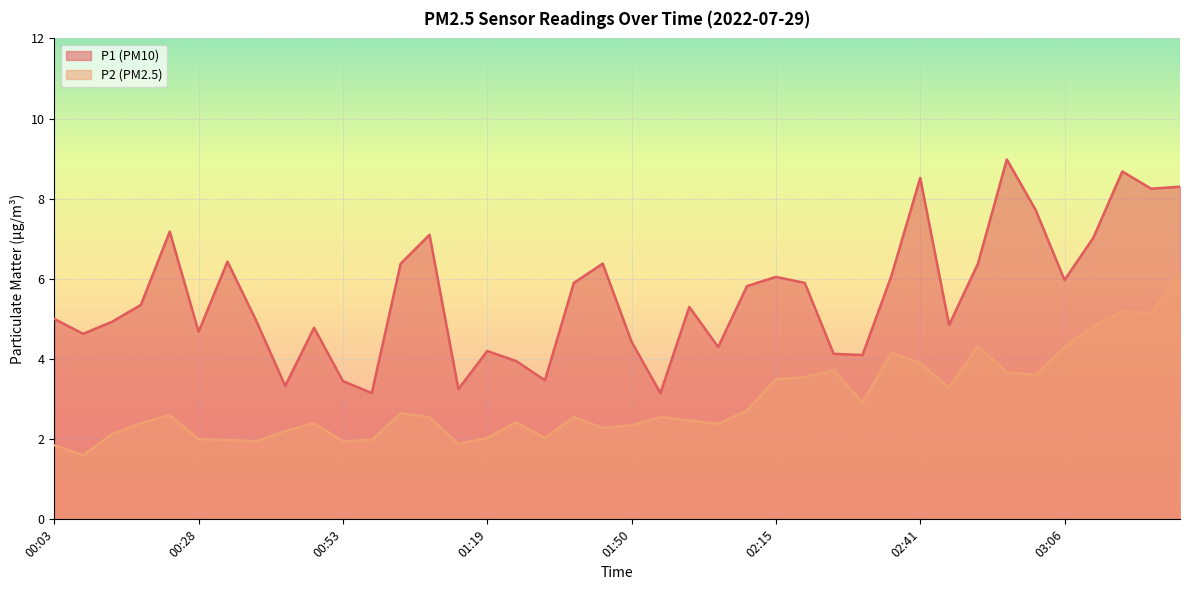

What is the value of the P2 point at the 27th from the left?

3.5